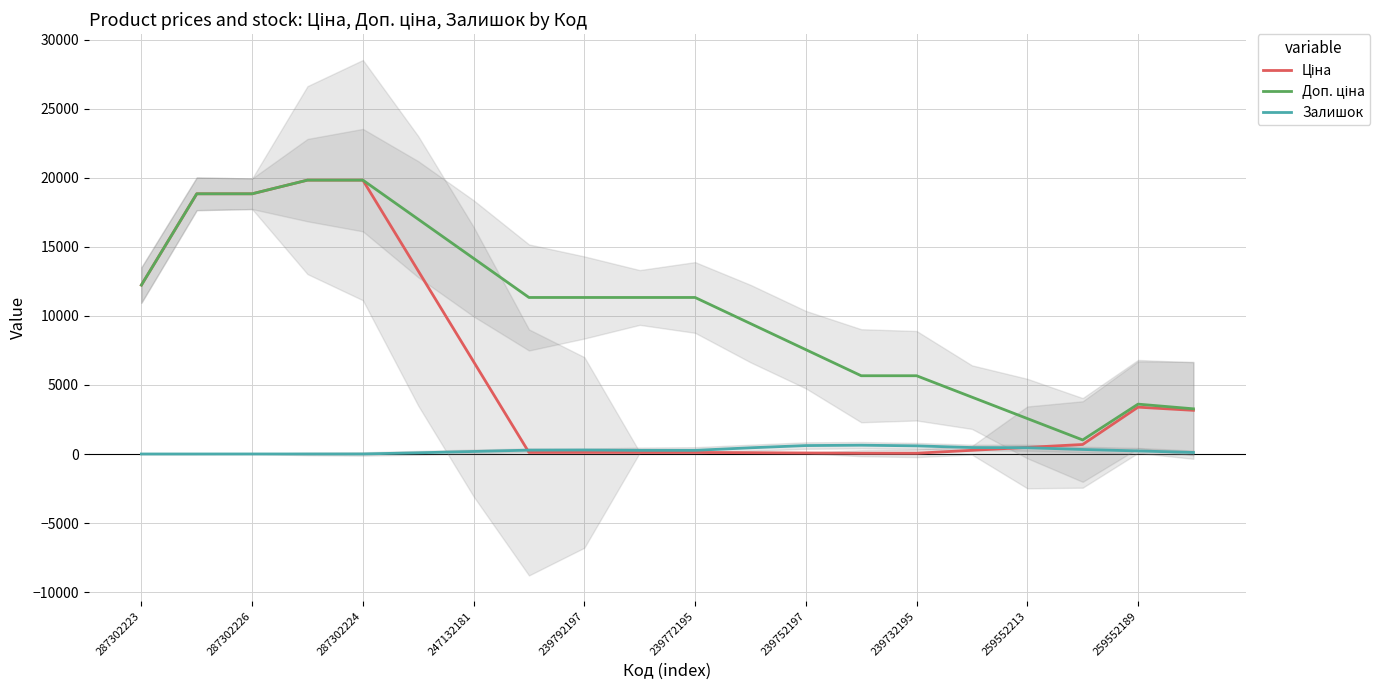

Is it true that Залишок equals 3.3 at 287302226?

True